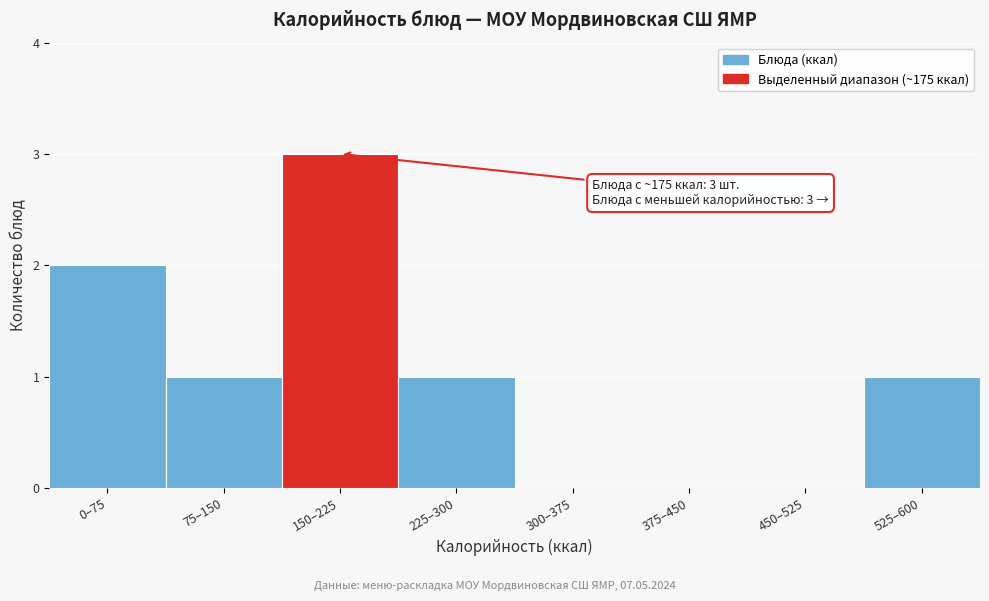

Reading left to right, extract all data points from this chart.

0–75=2	75–150=1	150–225=3	225–300=1	300–375=0	375–450=0	450–525=0	525–600=1